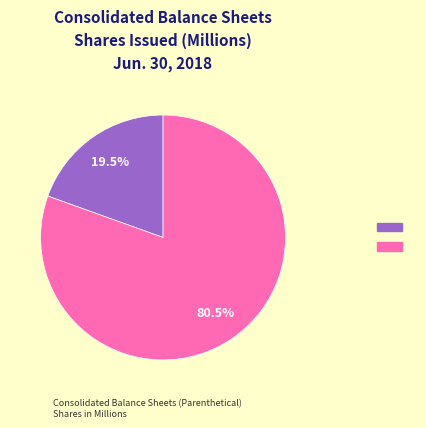

Is there any slice that represents more than half of the pie?

Yes